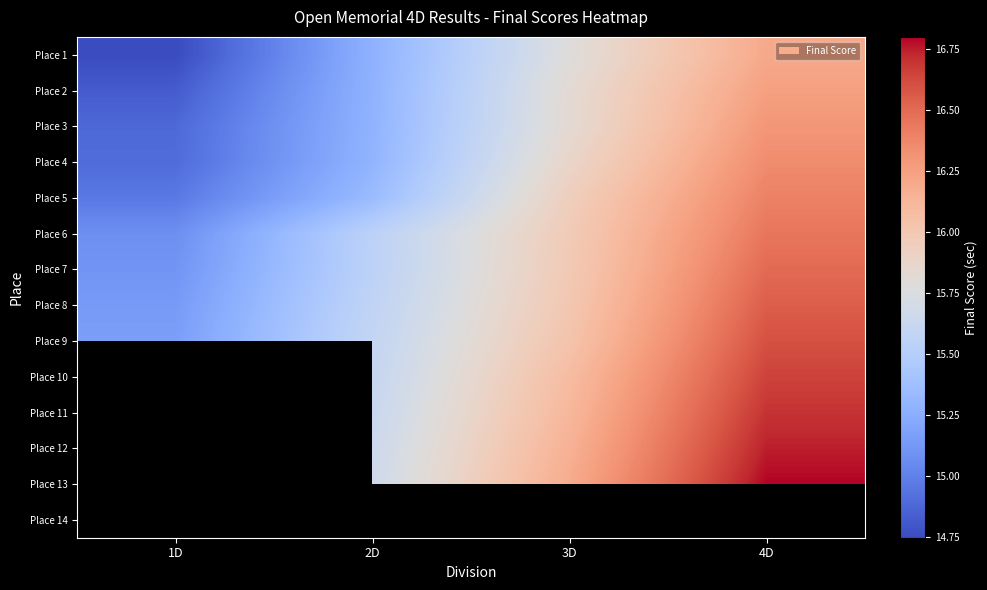

At how many categories does at least one series exceed 16?

2